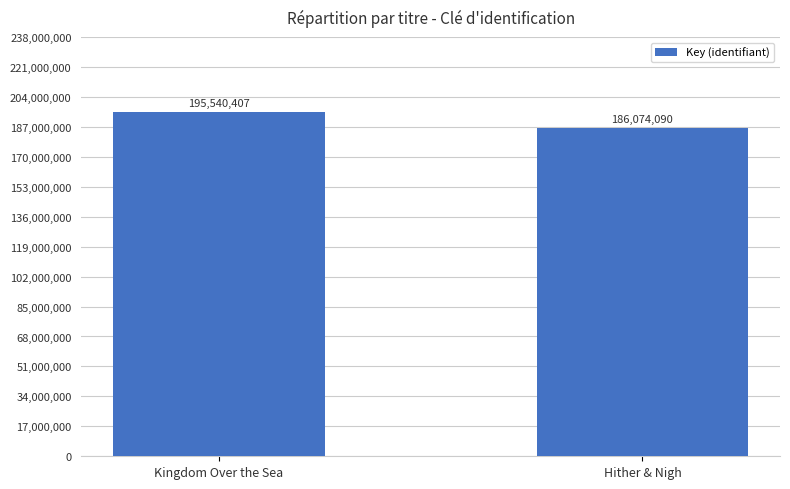

List the labels in order of value, smallest first.

Hither & Nigh, Kingdom Over the Sea